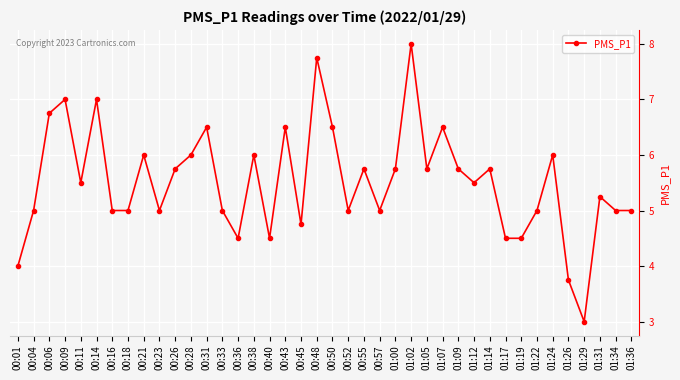

The value at 01:17 is 3.1. True or false?

False